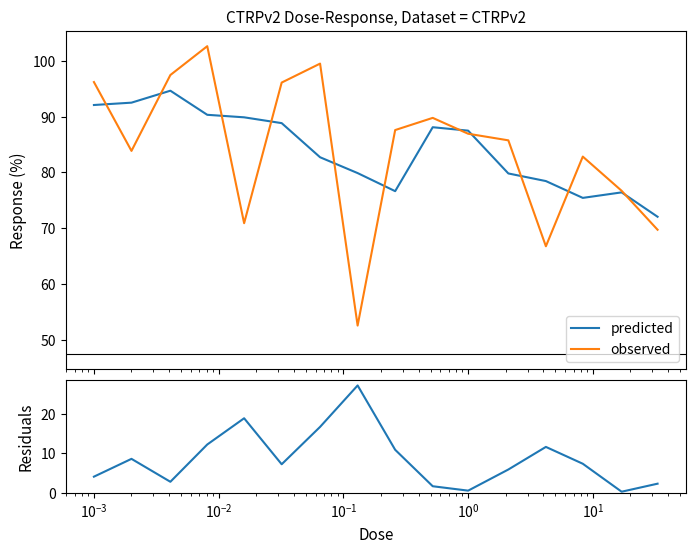

What is the maximum value for predicted?

94.6